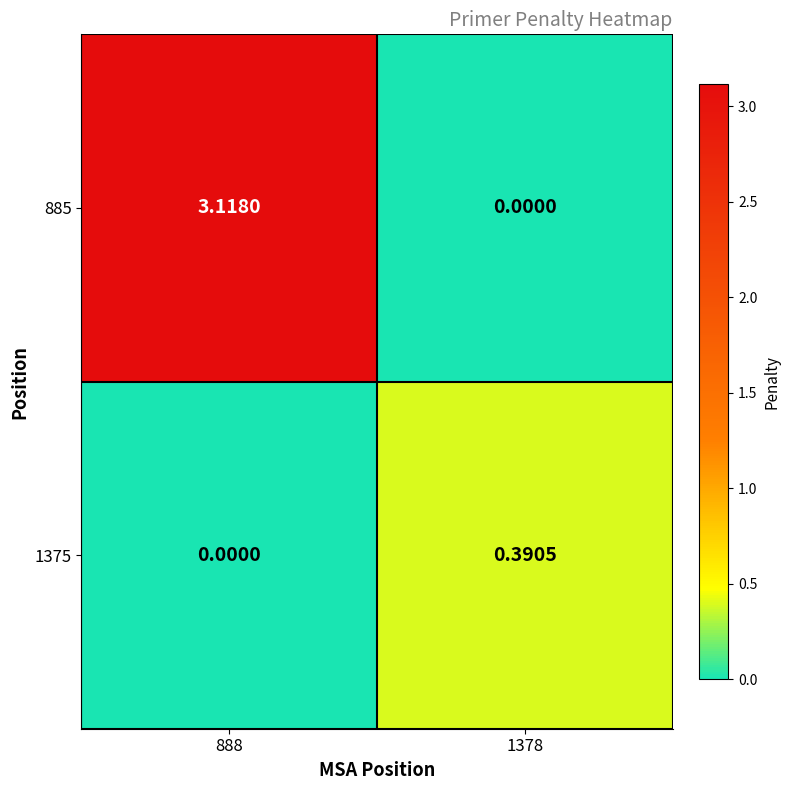

Reading left to right, list all the values displayed in this chart.

885: 888=3.1	1378=0.0
1375: 888=0.0	1378=0.4